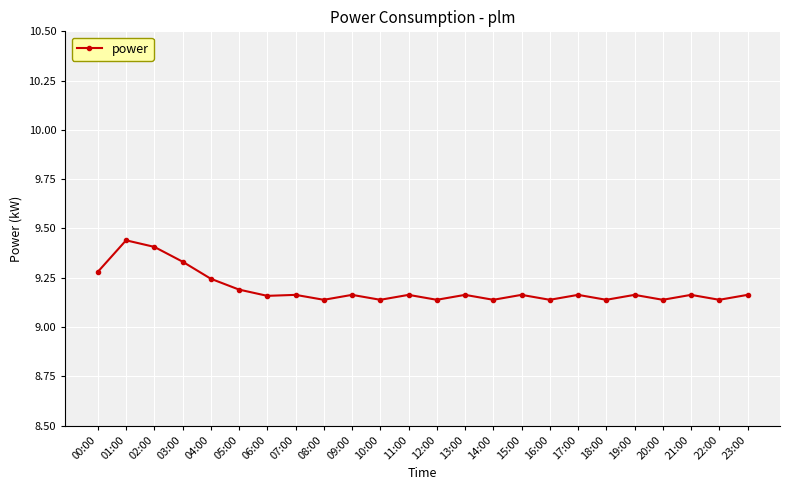

How many values are between 9 and 10?

24